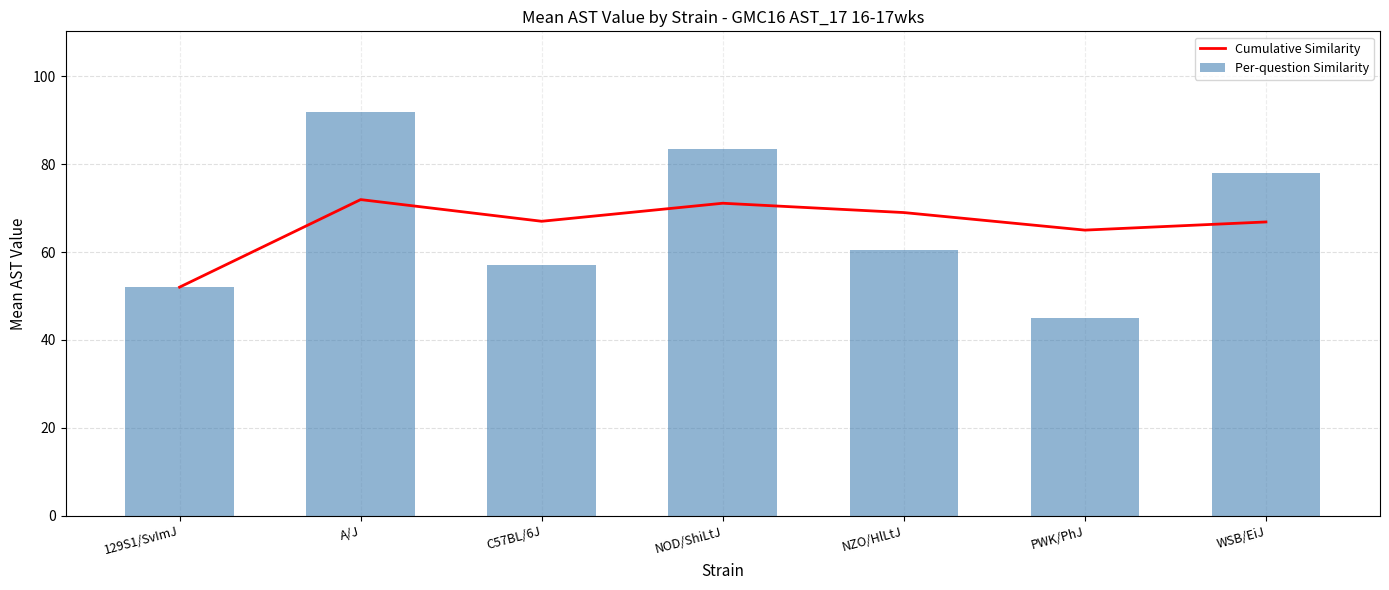

How many series are shown in this chart?

2